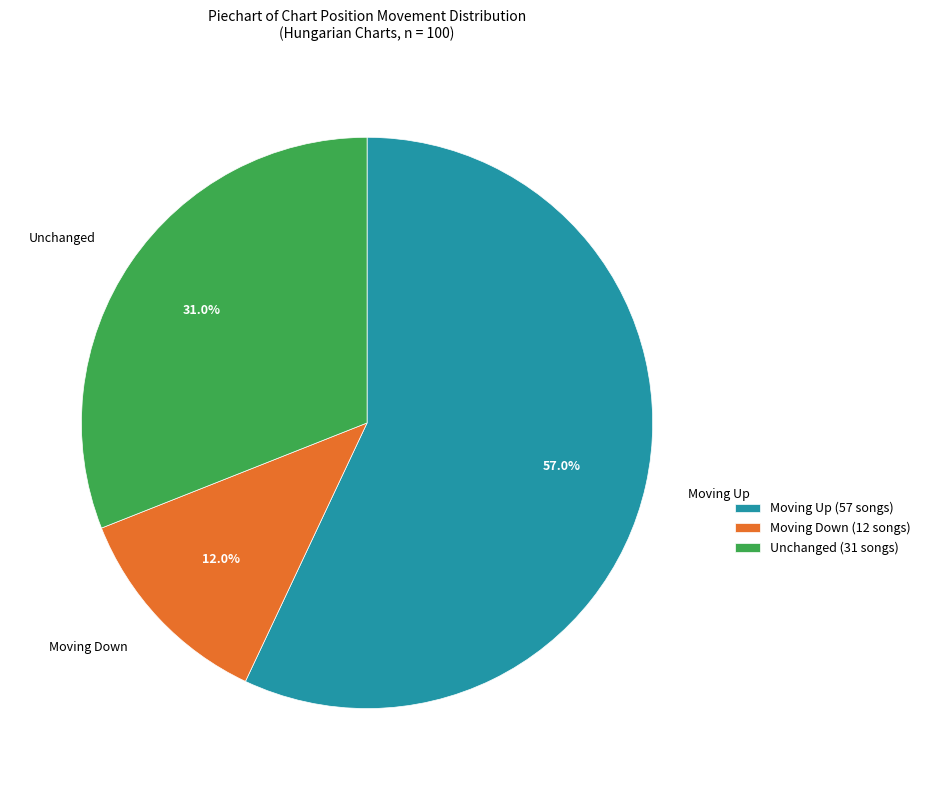

What is the ratio of the value at Unchanged (31 songs) to the value at Moving Down (12 songs)?

2.6